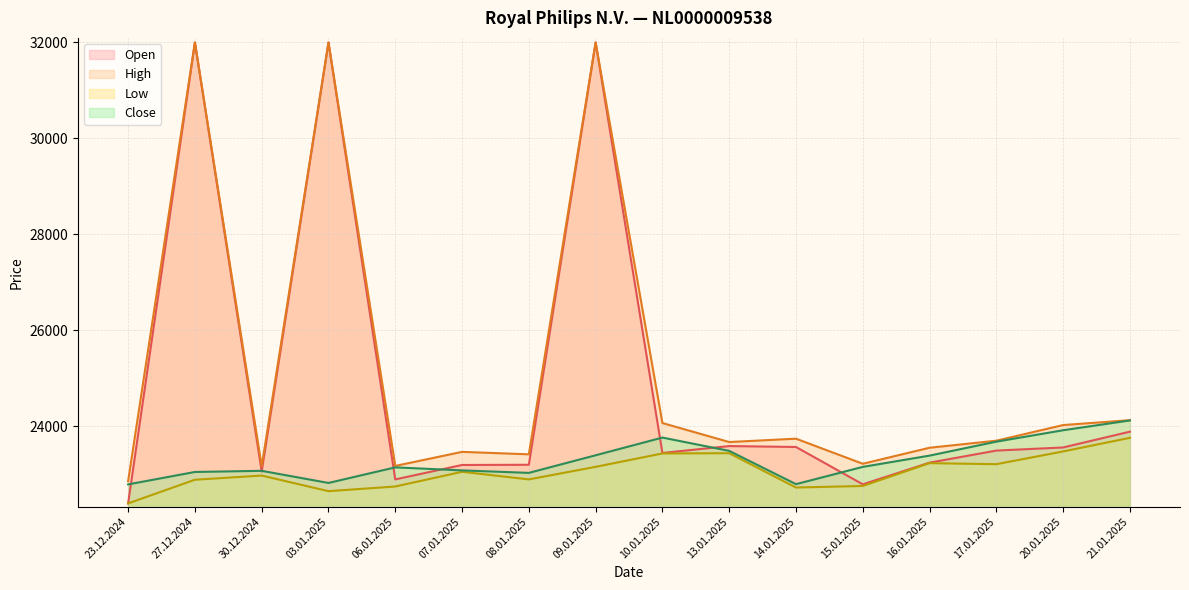

What is the difference between the maximum and minimum values in the High series?

9145